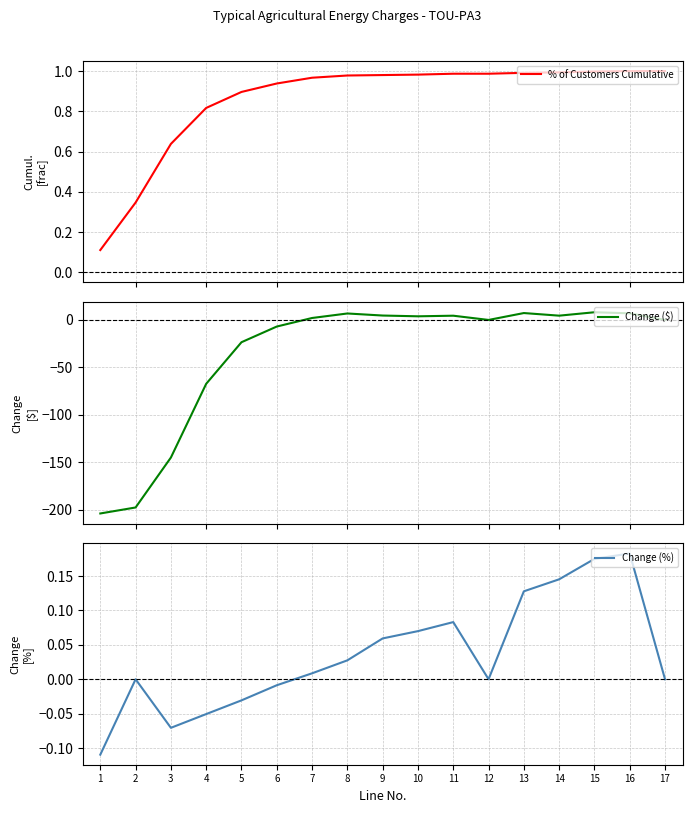

Is the value of Change (%) at 4 greater than the value of % of Customers Cumulative at 16?

No